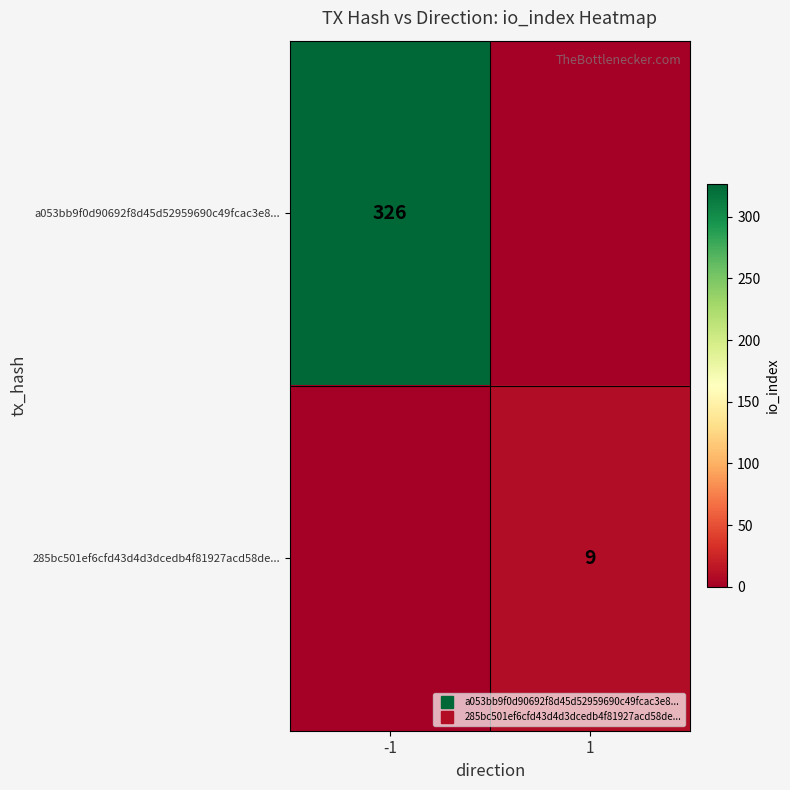

What is the difference between the a053bb9f0d90692f8d45d52959690c49fcac3e8... values at -1 and 1?

326